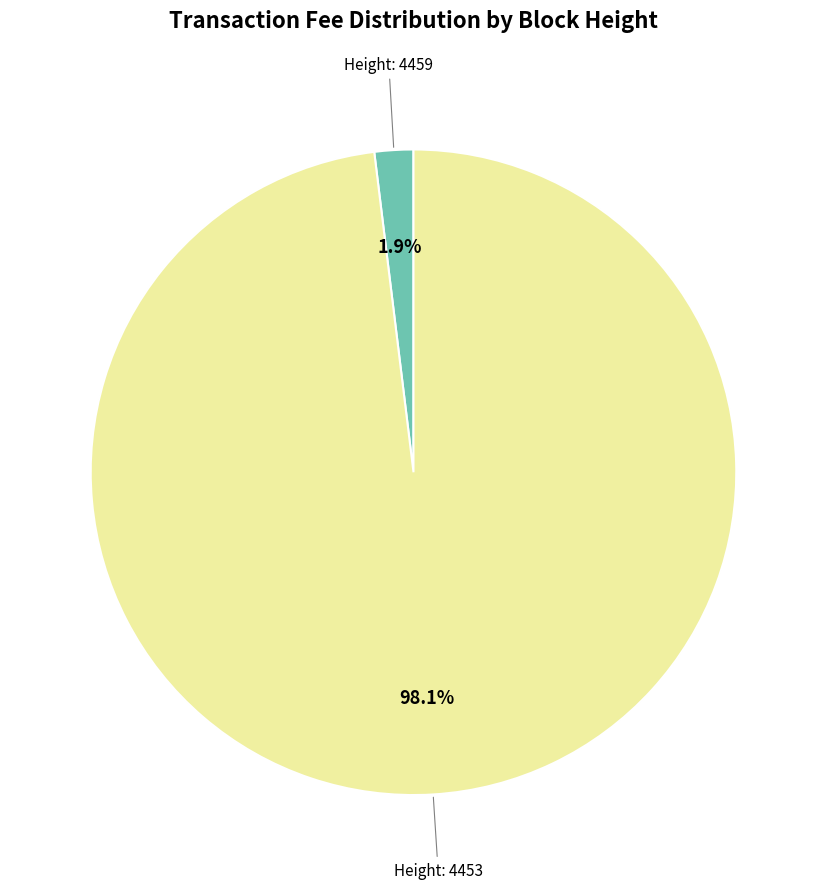

Does any single category account for the majority?

Yes